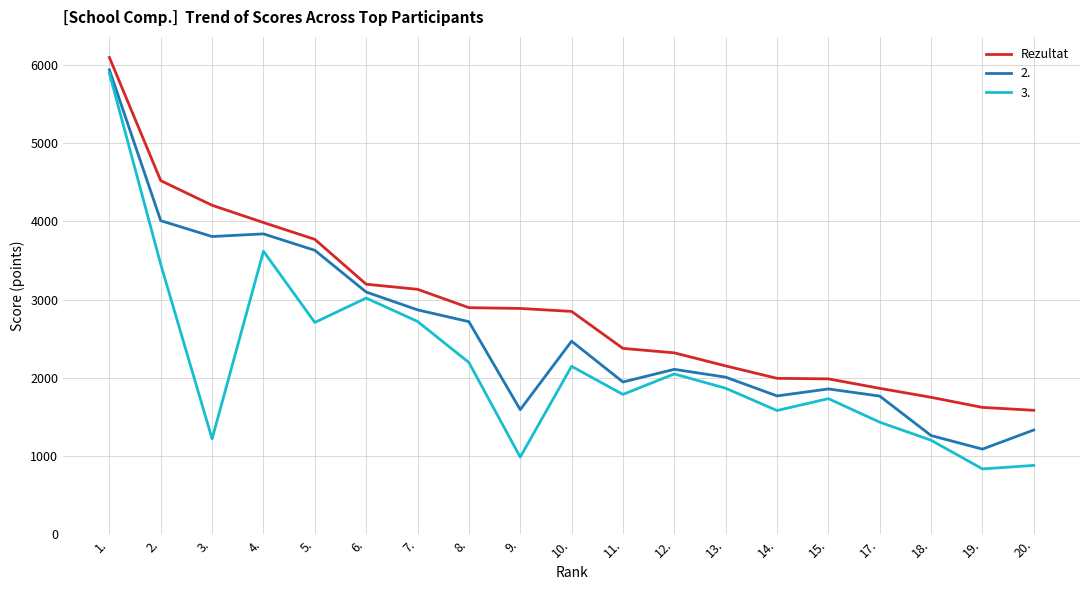

What is the maximum value shown in the chart?

6098